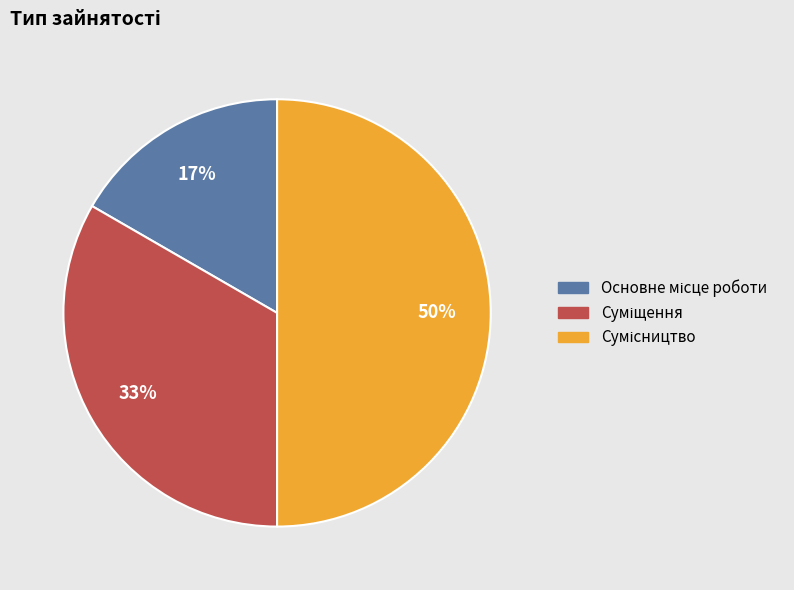

To the nearest percent, what is the difference between the largest and smallest slice percentages?

33%